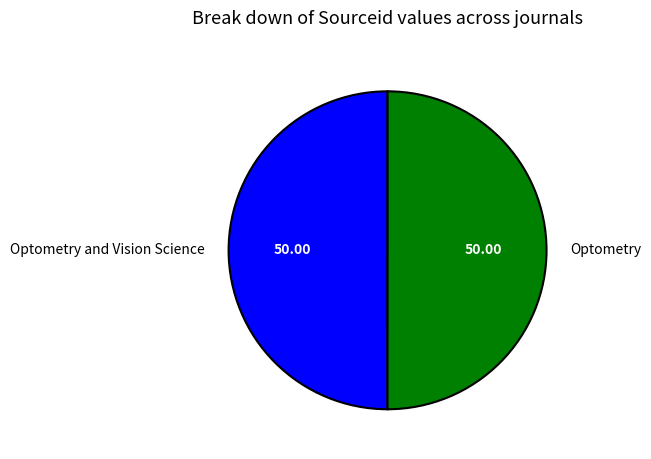

How many segments does this pie chart have?

2